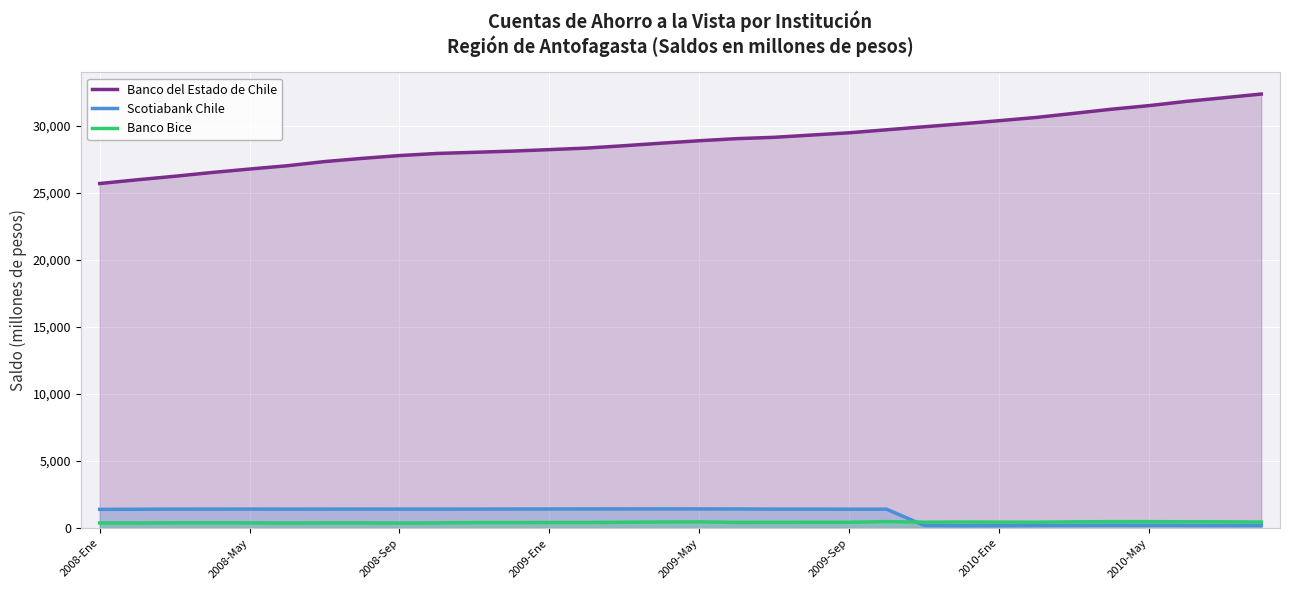

Which series has the largest range (max minus min)?

Banco del Estado de Chile